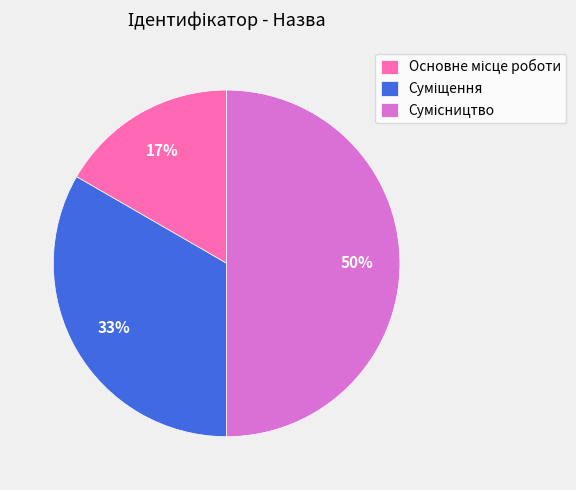

To the nearest percent, what is the average slice percentage?

33%